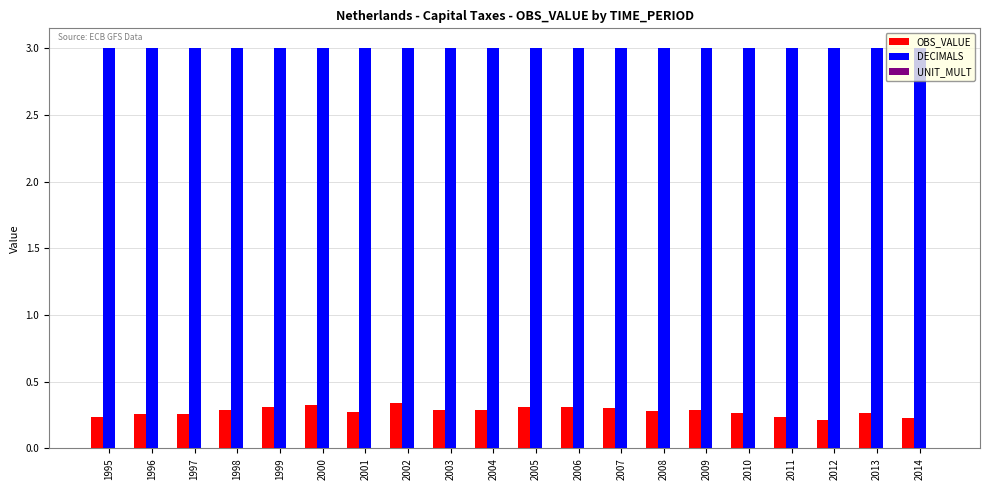

Which series has the largest range (max minus min)?

OBS_VALUE